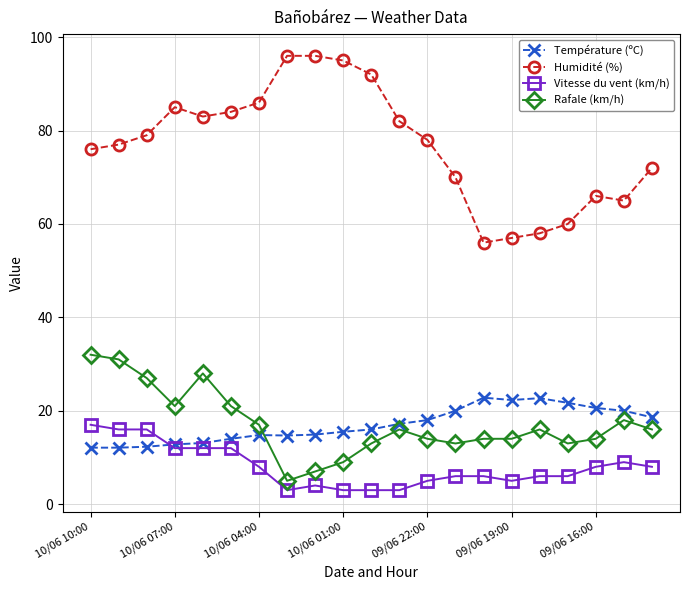

What is the lowest value of the Humidité (%) series?

56.0